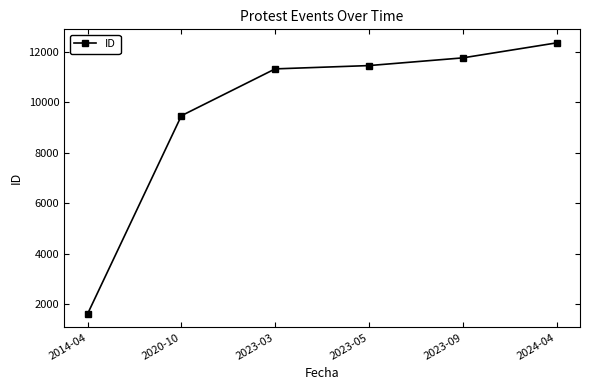

What is the value of the 1st point from the left?

1623